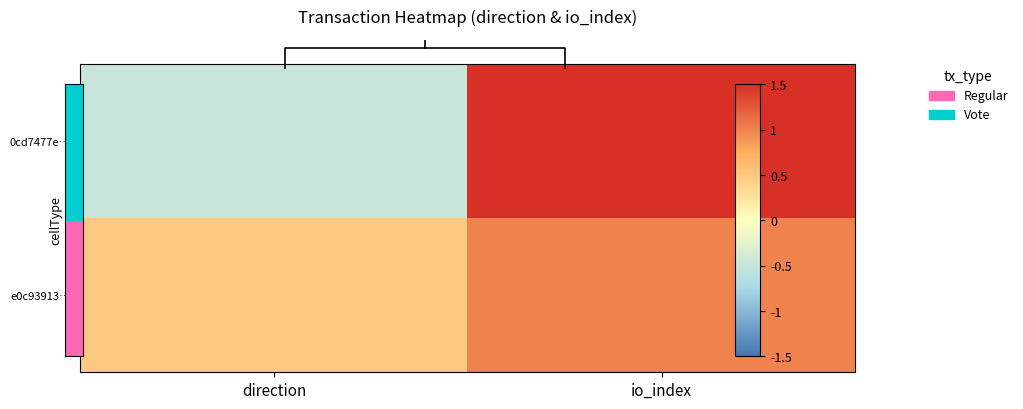

At which label is 0cd7477e… closest to 0?

direction